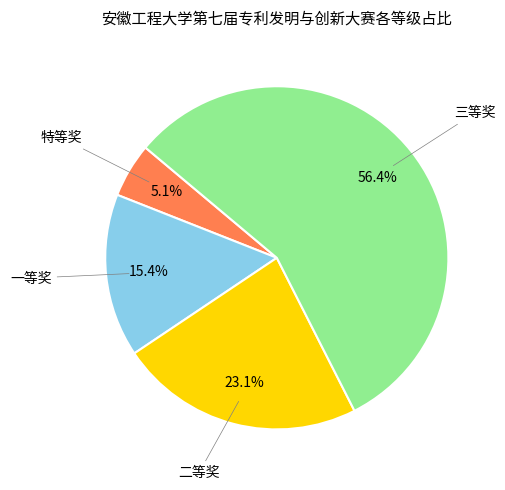

Which category has the smallest portion of the pie?

特等奖